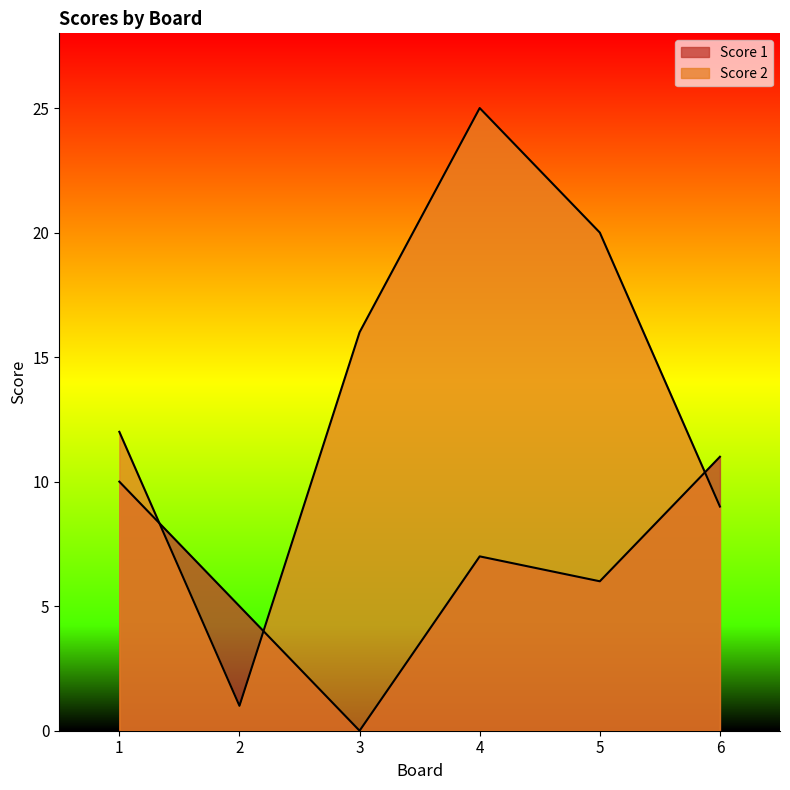

What is the approximate value of Score 1 at 2?

5